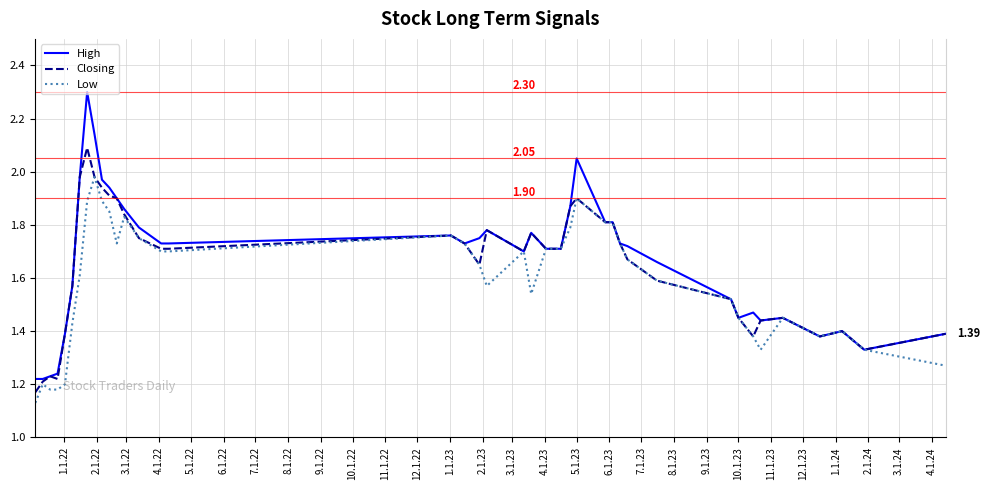

Rank the series by their maximum value, from lowest to highest.

Low, Closing, High